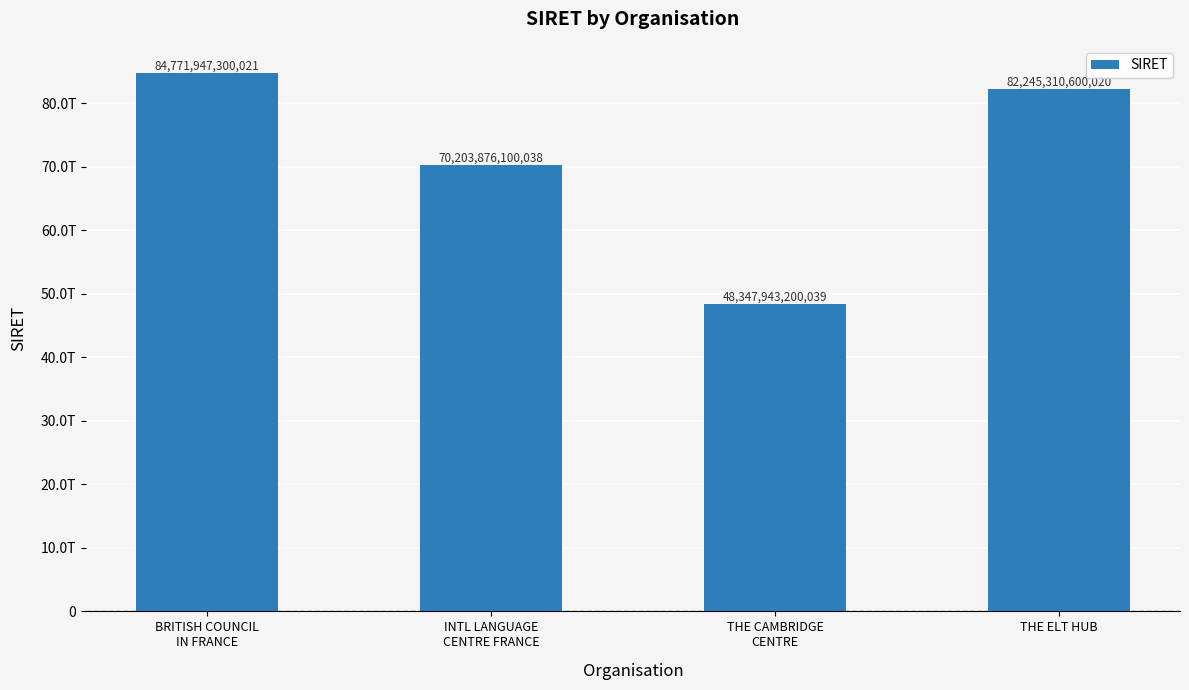

What is the label of the 4th bar from the left?

THE ELT HUB